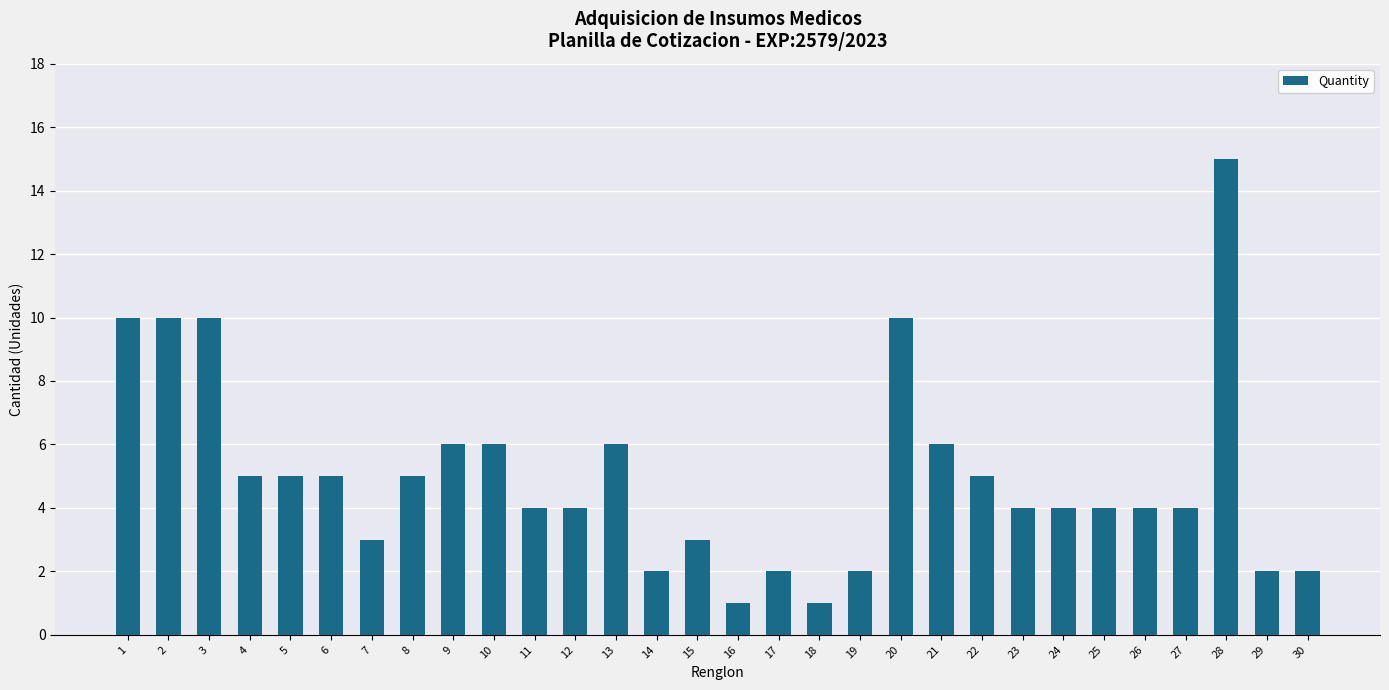

Reading left to right, extract all data points from this chart.

1=10	2=10	3=10	4=5	5=5	6=5	7=3	8=5	9=6	10=6	11=4	12=4	13=6	14=2	15=3	16=1	17=2	18=1	19=2	20=10	21=6	22=5	23=4	24=4	25=4	26=4	27=4	28=15	29=2	30=2